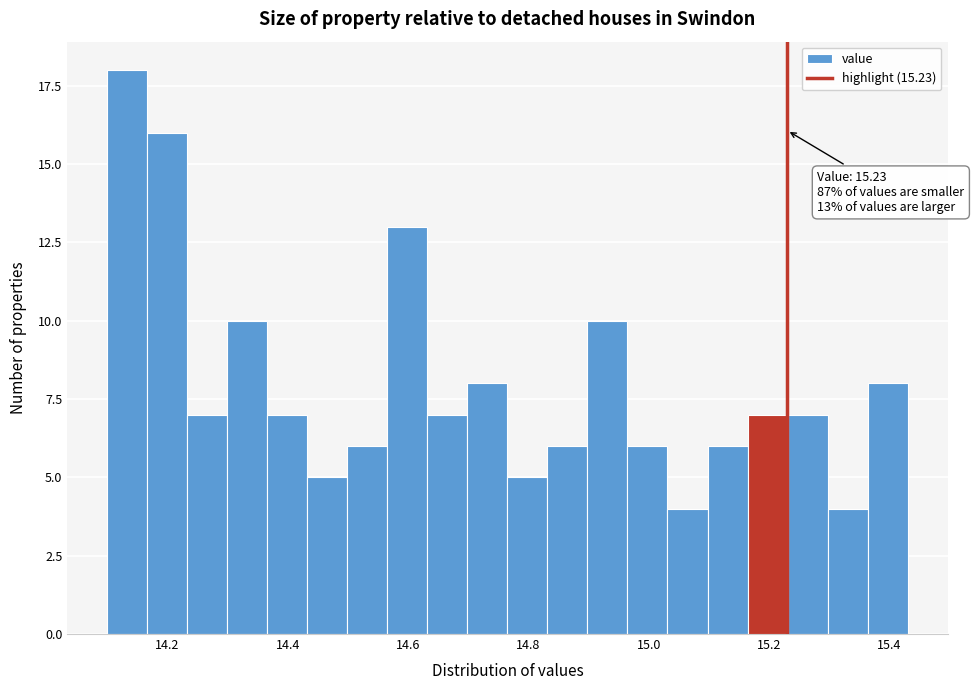

Read against the x-axis, roughly where is the centre of the tallest bar?

14.14